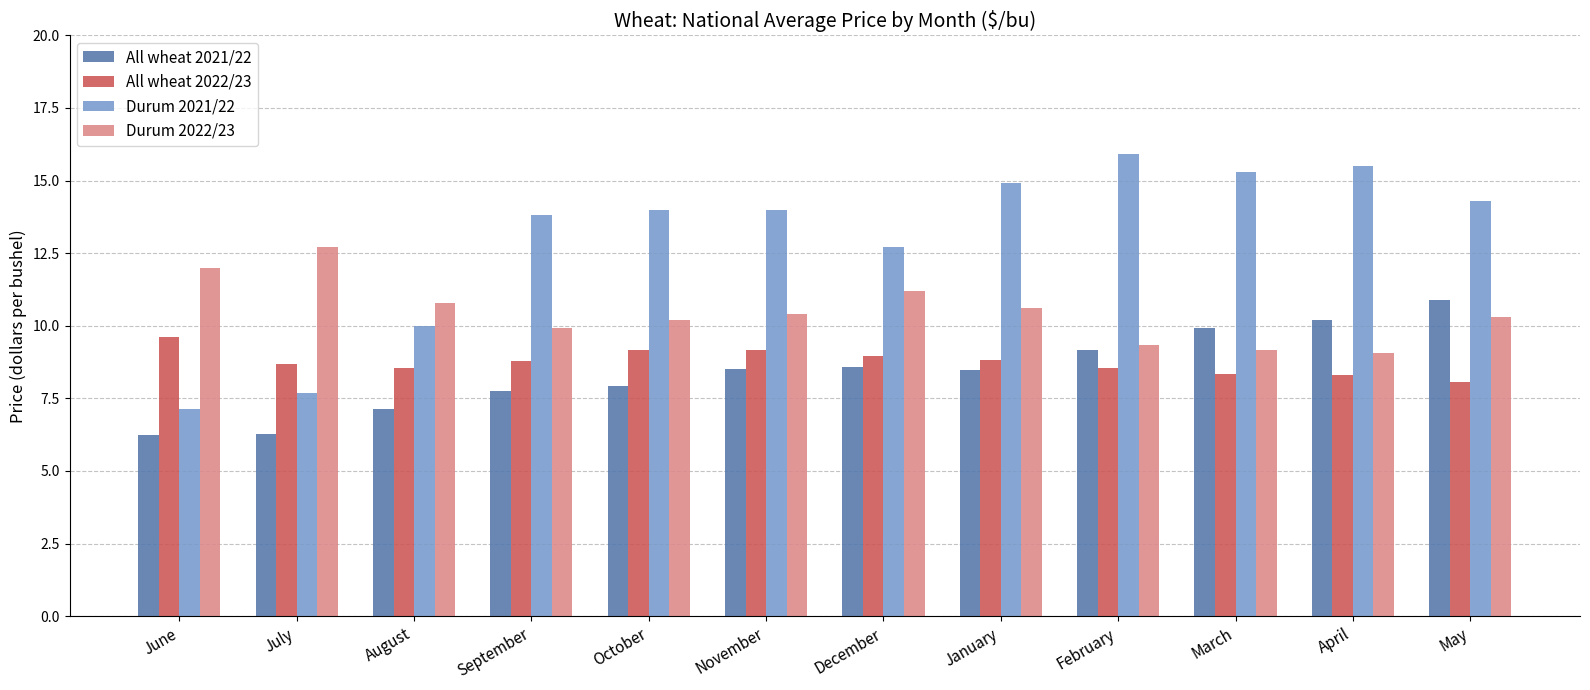

What is the minimum value for All wheat 2022/23?

8.1